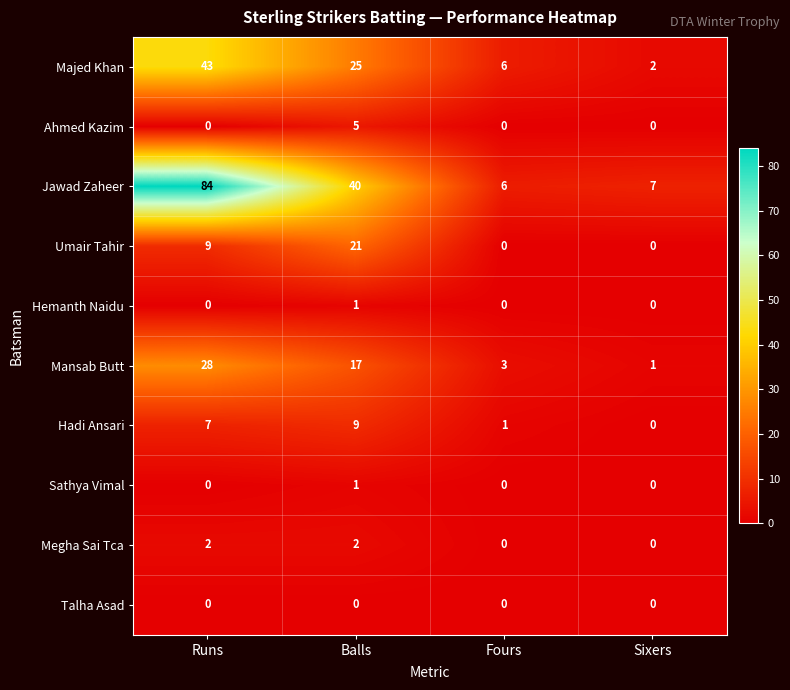

Count the Ahmed Kazim values in the range 0 to 5.

4